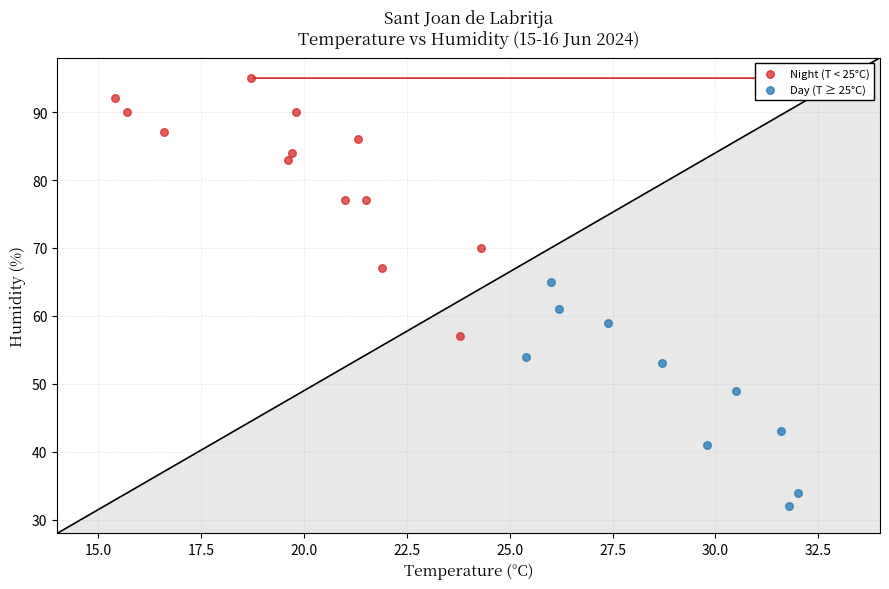

Which series reaches the maximum Y coordinate?

Night (T < 25°C)